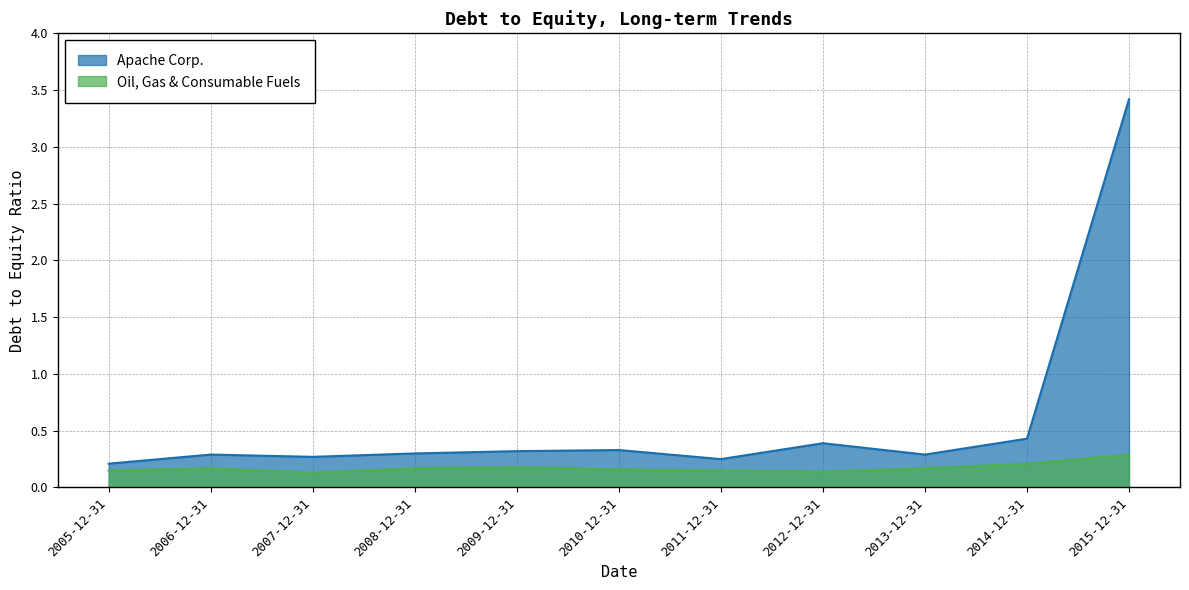

Rank the series at 2015-12-31 from highest to lowest value.

Apache Corp., Oil, Gas & Consumable Fuels